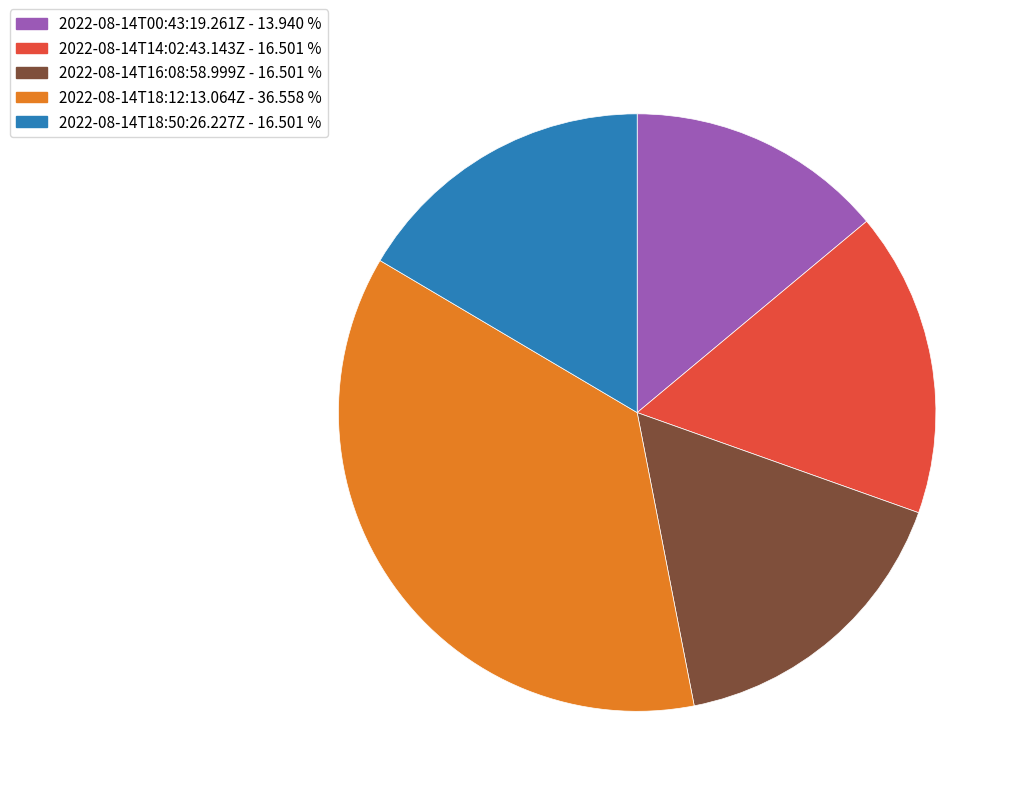

Is the sum of 2022-08-14T14:02:43.143Z and 2022-08-14T00:43:19.261Z greater than half?

No